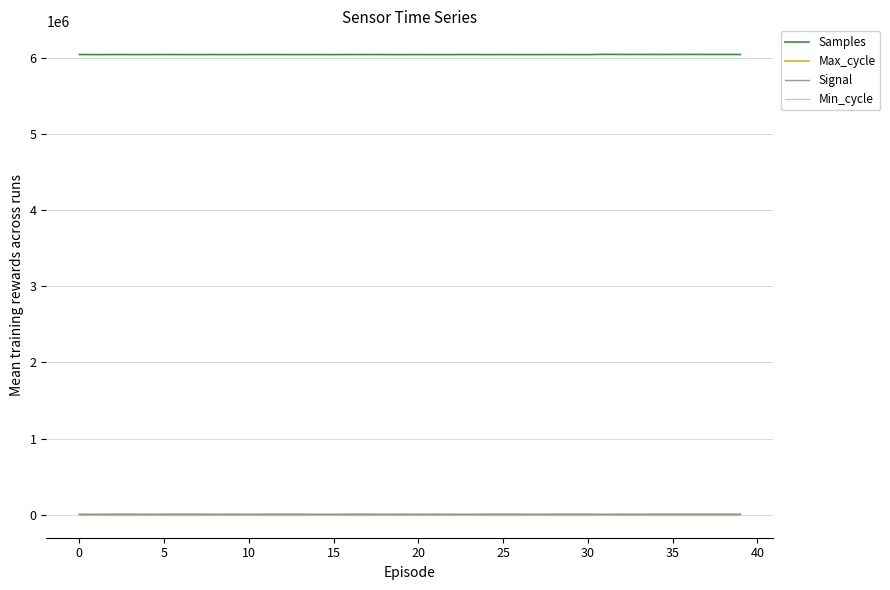

Which series has the largest total across all categories?

Samples